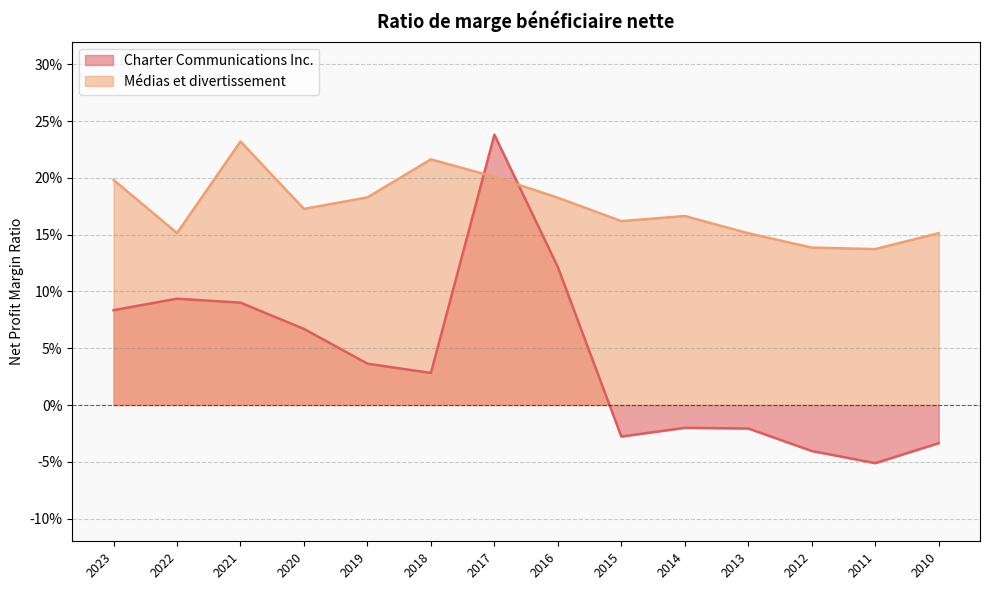

How many interior local peaks does the Médias et divertissement series have?

3